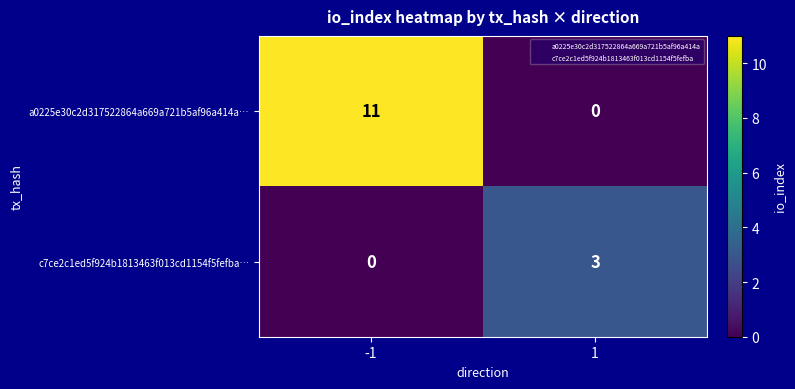

Reading right to left, extract all data points from this chart.

a0225e30c2d317522864a669a721b5af96a414a…: 0	11
c7ce2c1ed5f924b1813463f013cd1154f5fefba…: 3	0